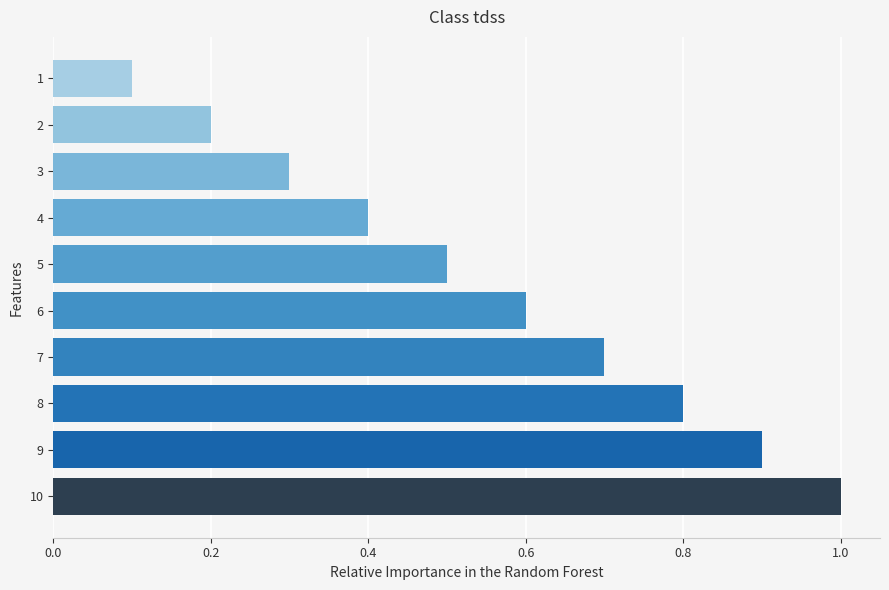

Rank the categories by value from lowest to highest.

1, 2, 3, 4, 5, 6, 7, 8, 9, 10